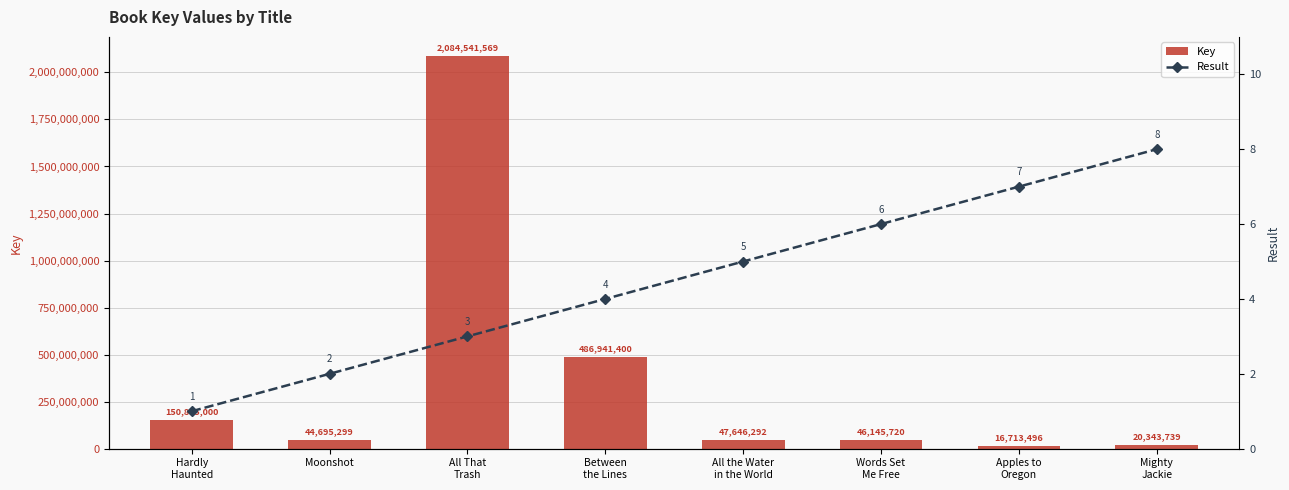

Reading left to right, what are all the values shown in this chart?

Key: Hardly
Haunted=150885000	Moonshot=44695299	All That
Trash=2084541569	Between
the Lines=486941400	All the Water
in the World=47646292	Words Set
Me Free=46145720	Apples to
Oregon=16713496	Mighty
Jackie=20343739
Result: Hardly
Haunted=1	Moonshot=2	All That
Trash=3	Between
the Lines=4	All the Water
in the World=5	Words Set
Me Free=6	Apples to
Oregon=7	Mighty
Jackie=8